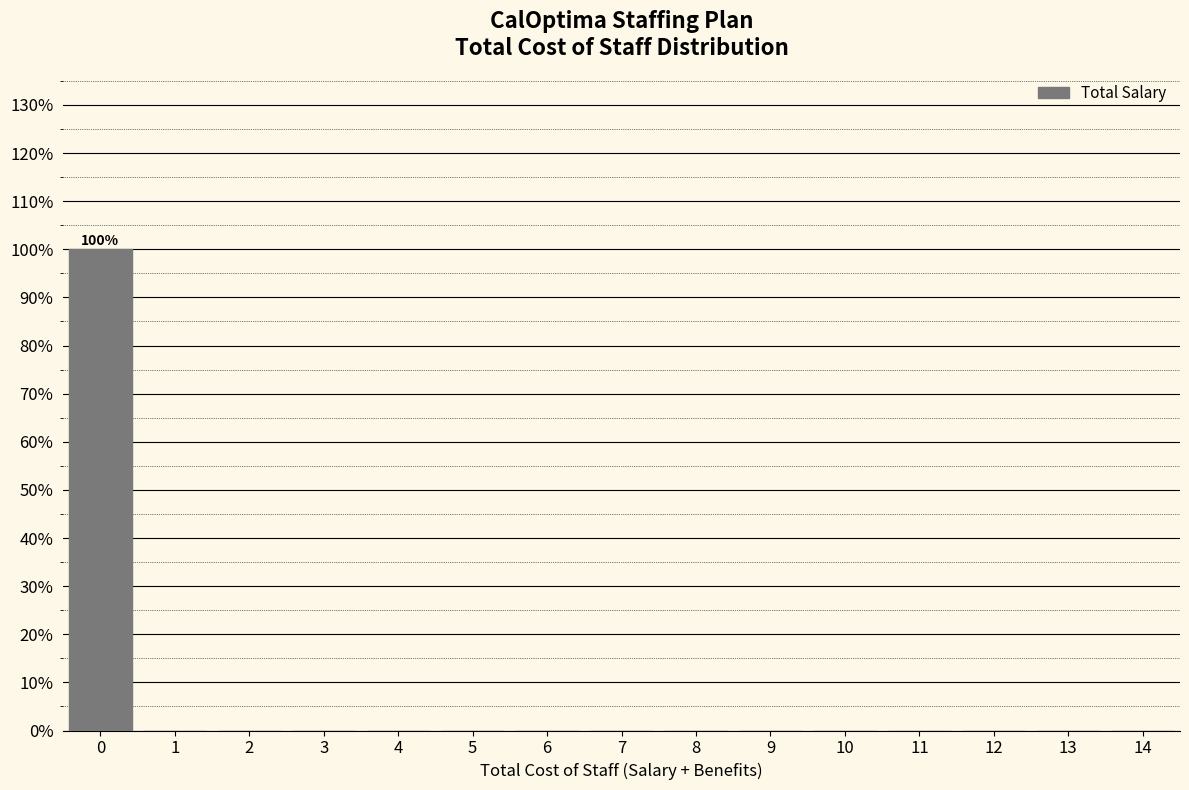

Which range on the x-axis has the tallest bar?

-0.5 to 0.5